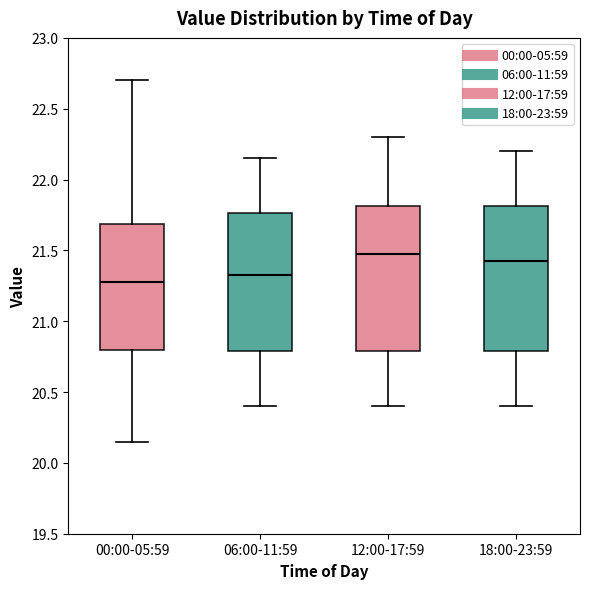

Where does the median line of the box for 06:00-11:59 sit on the y-axis? The values are not printed on the chart, so give them approximately, as read against the axis.

21.35